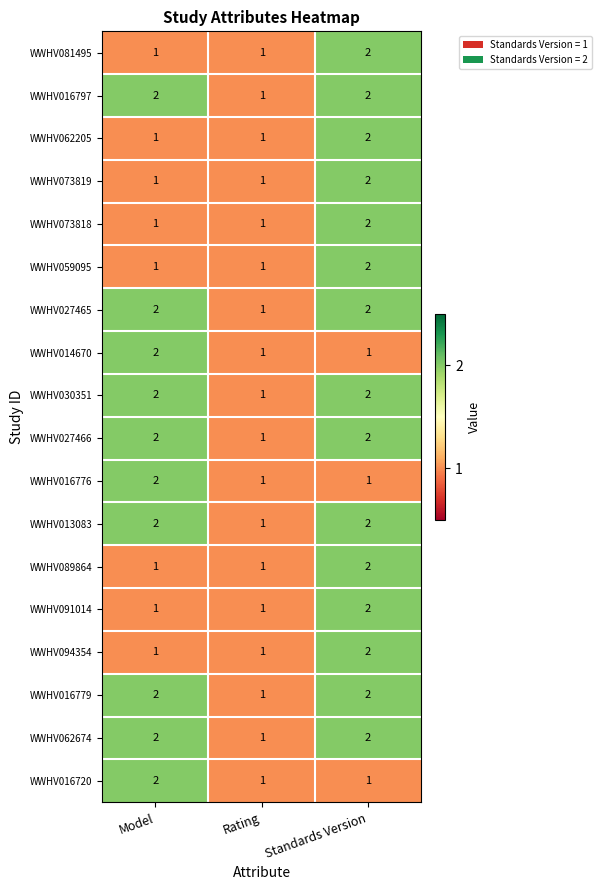

What is the total value across all series at Rating?

18